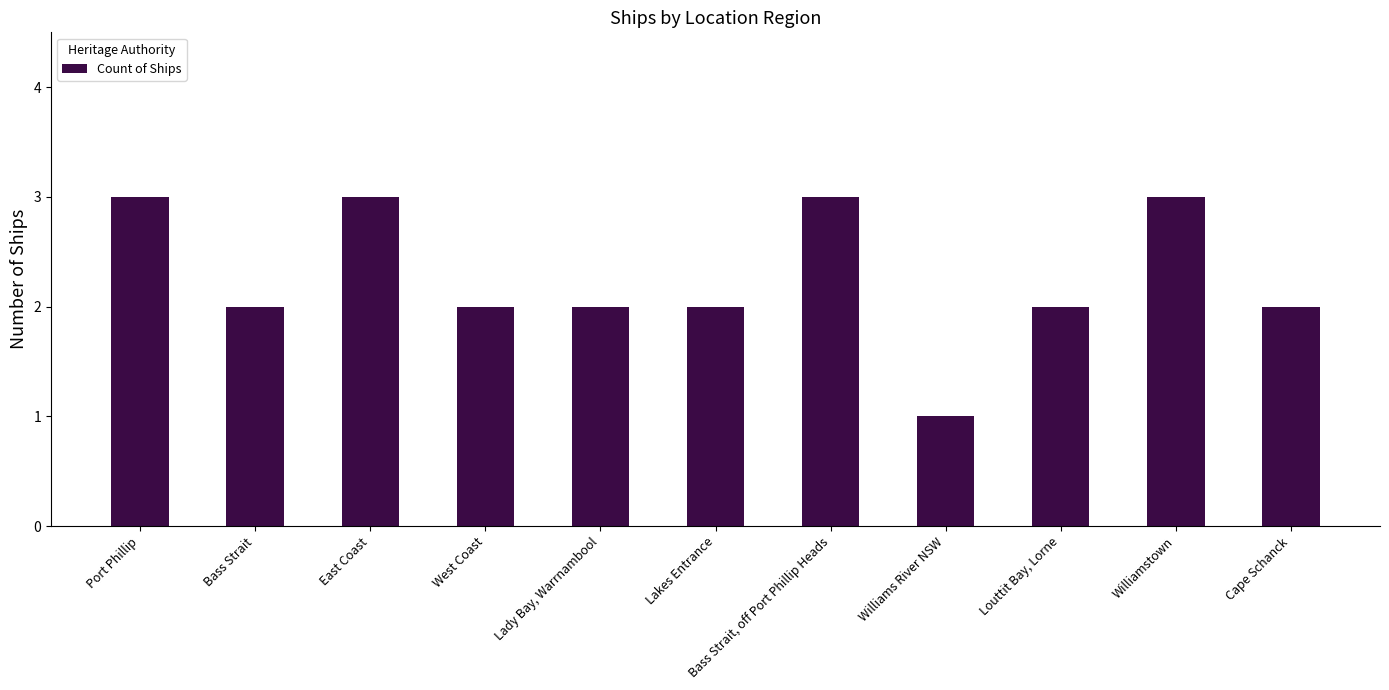

Read the value at Louttit Bay, Lorne.

2